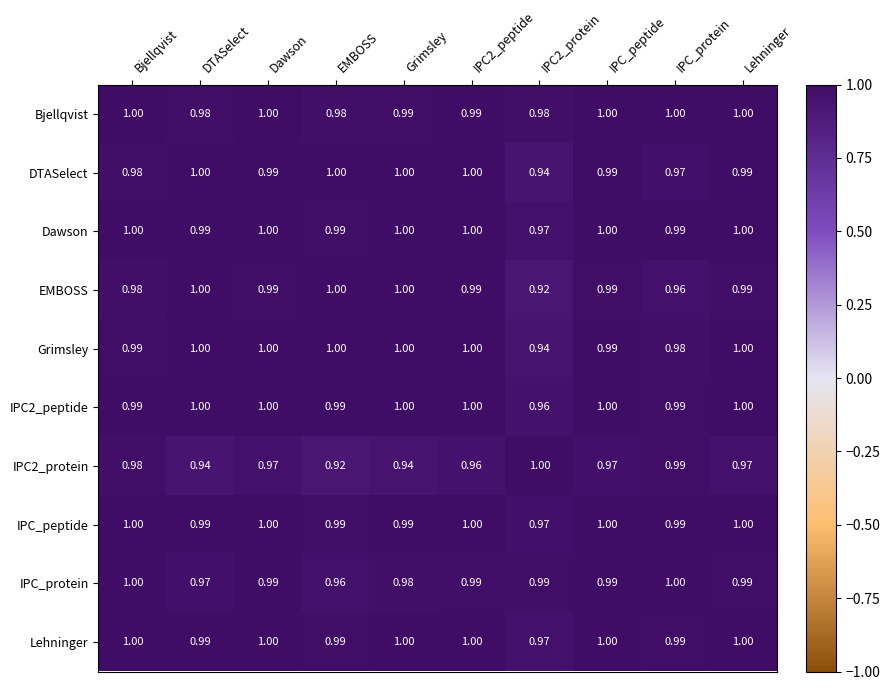

Is the value of Bjellqvist at IPC_protein greater than the value of Dawson at DTASelect?

Yes